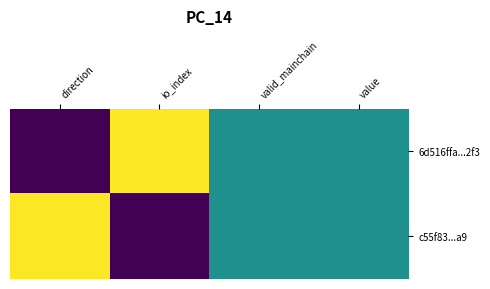

Which category has the lowest value across all series?

direction